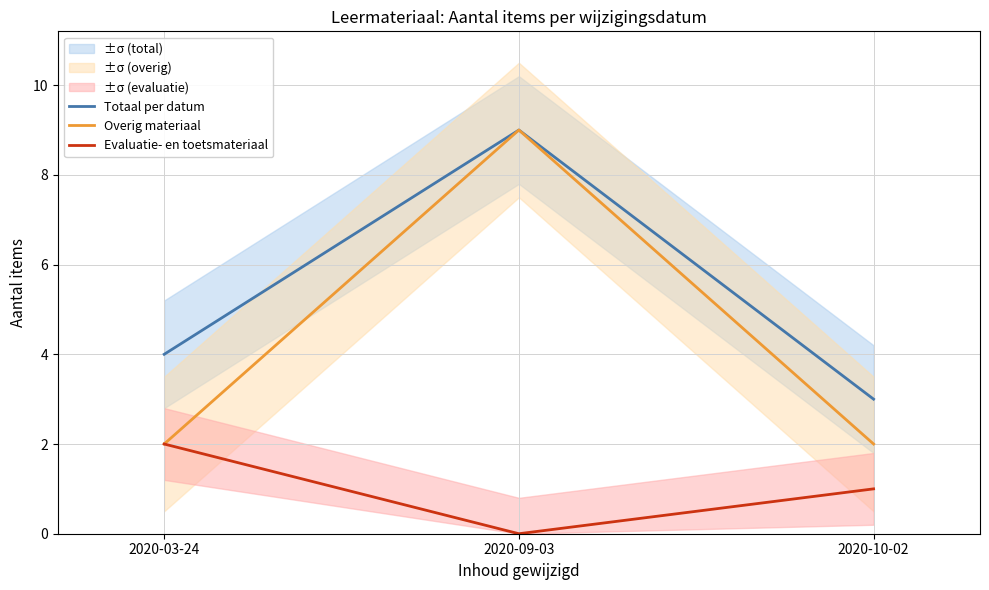

Does the chart have visible grid lines?

Yes